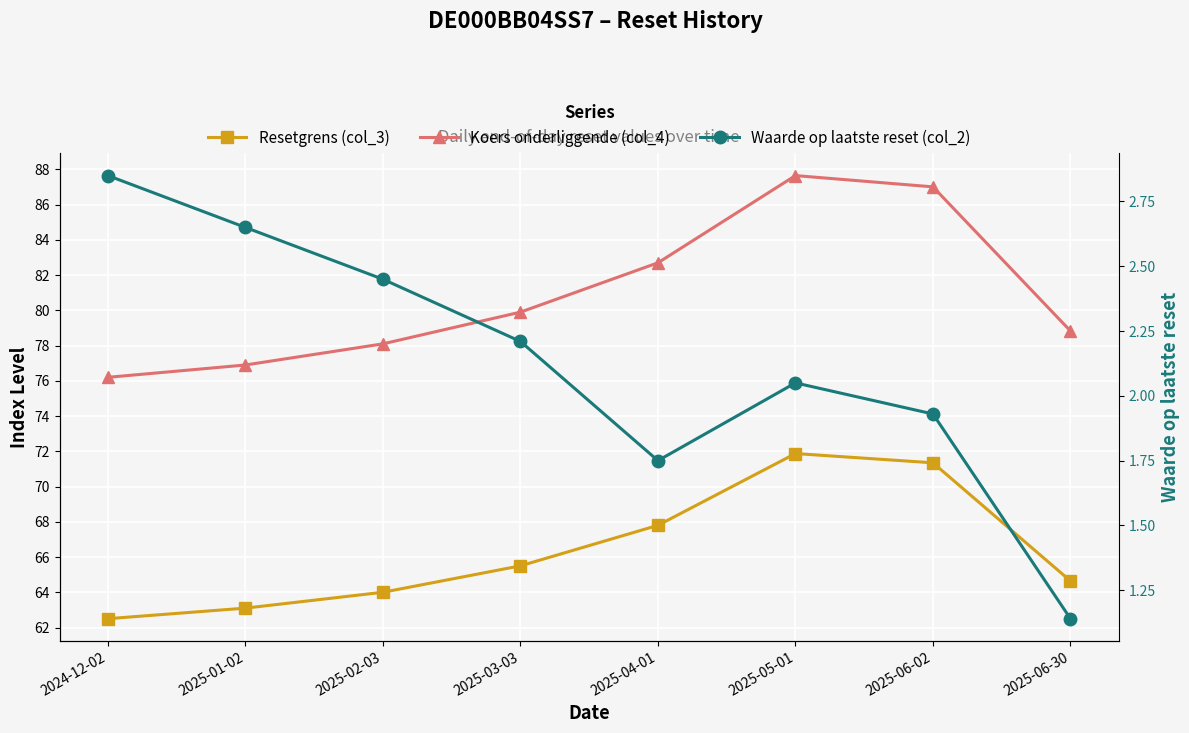

What is the difference between the maximum and minimum values in the Koers onderliggende (col_4) series?

11.5